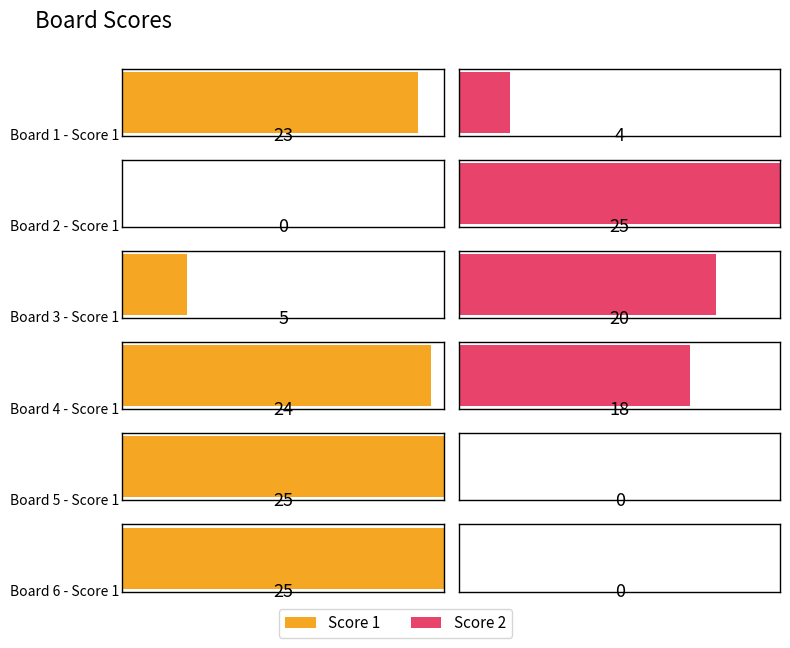

Are the bars grouped side by side (vs. stacked)?

Yes